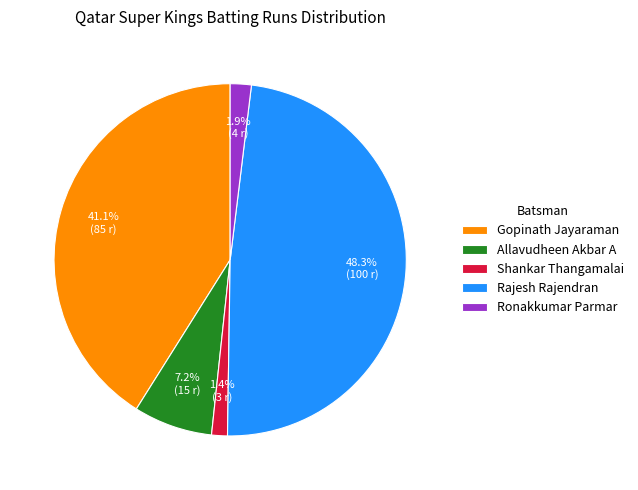

Which slice is the largest?

Rajesh Rajendran